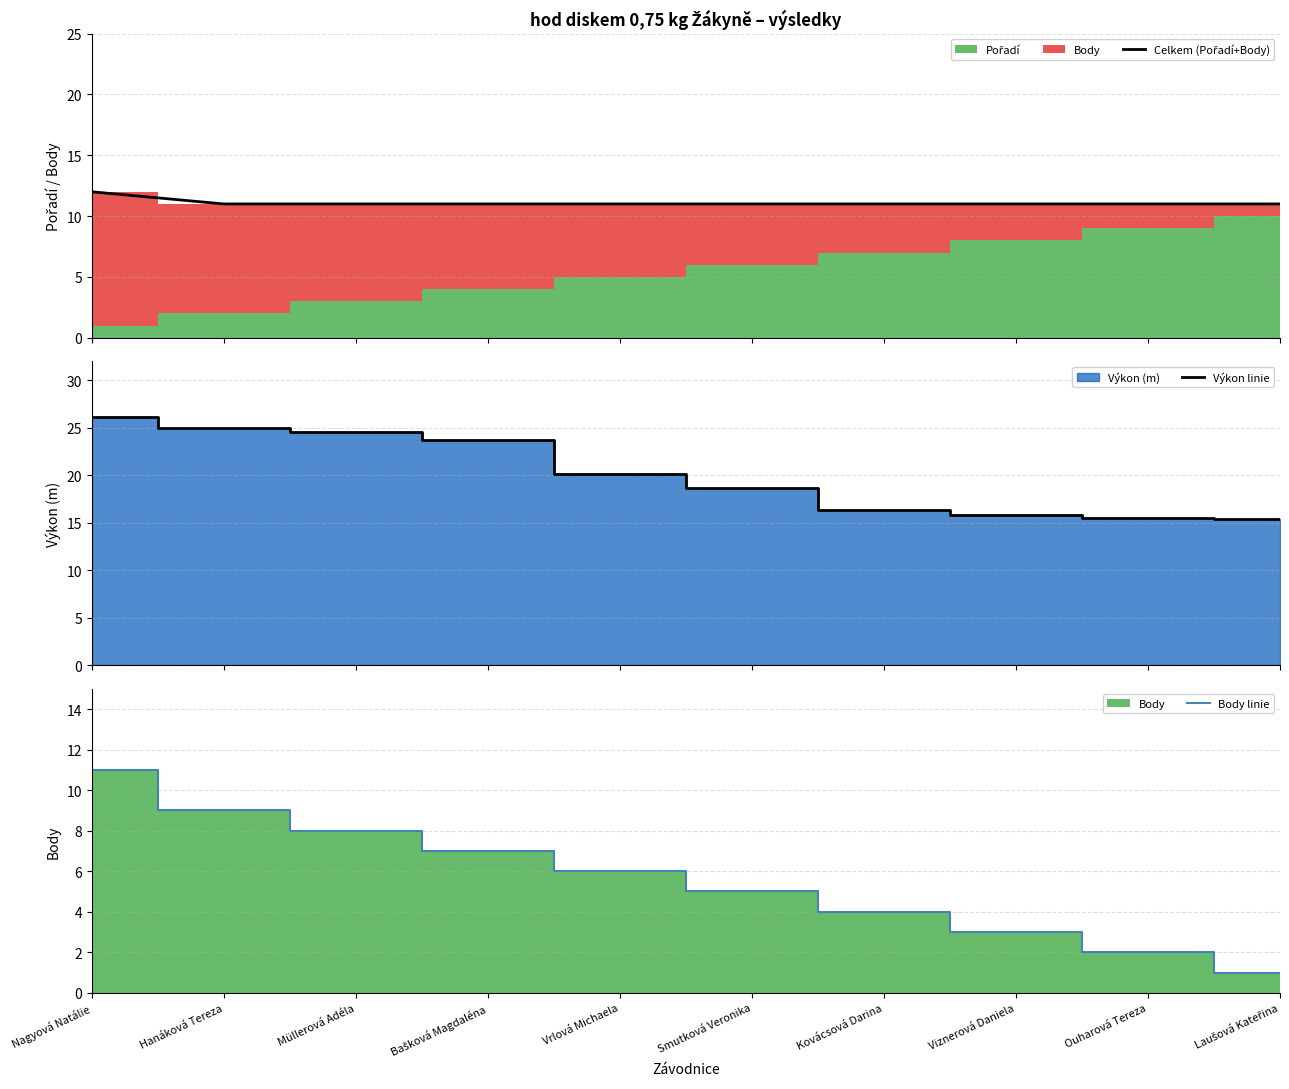

List the series in order of their overall mean, highest first.

Výkon linie, Celkem (Pořadí+Body), Body linie